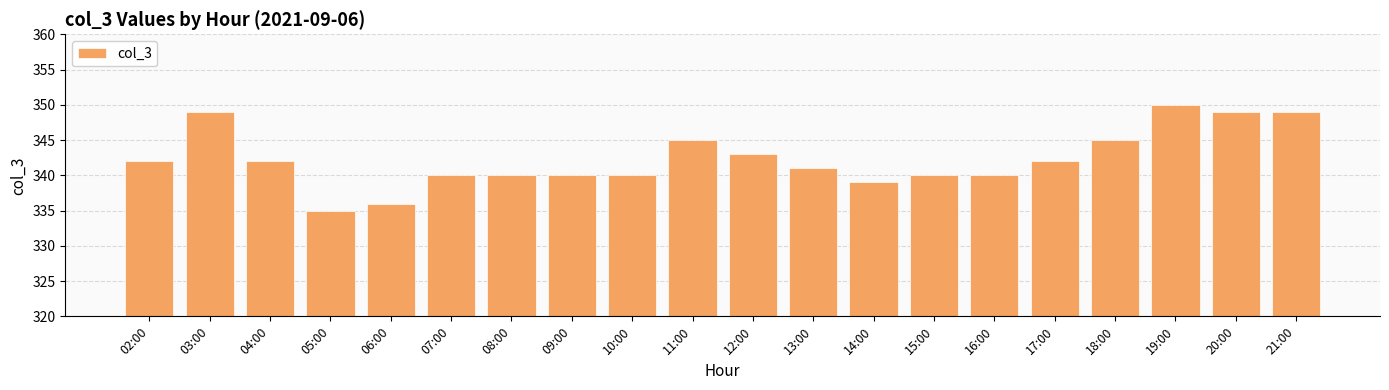

Read the value at 20:00, to the nearest 10.

350